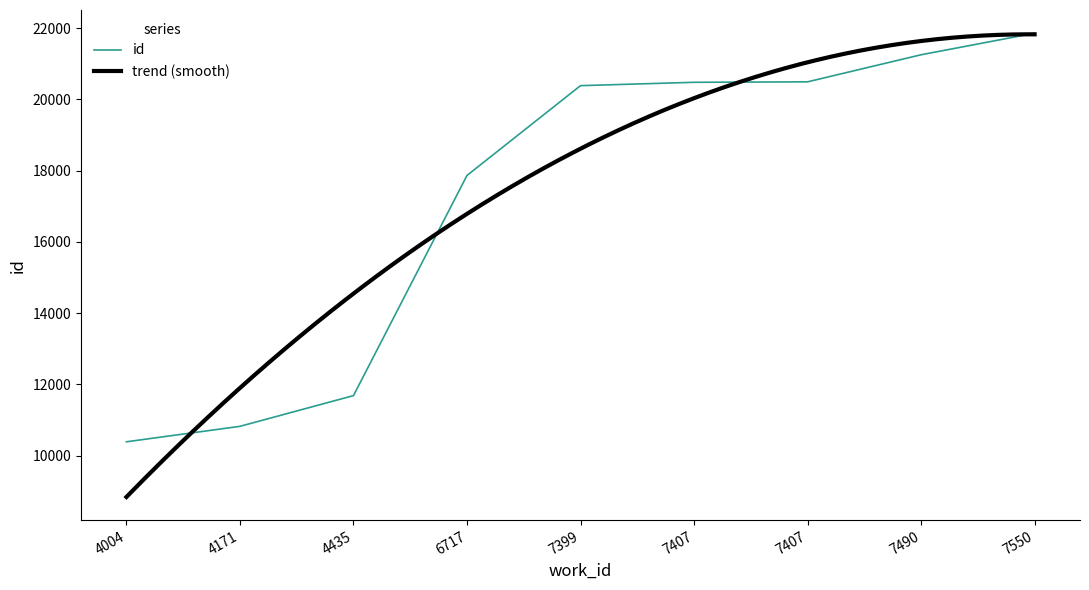

Which label corresponds to the largest value in the chart?

7550